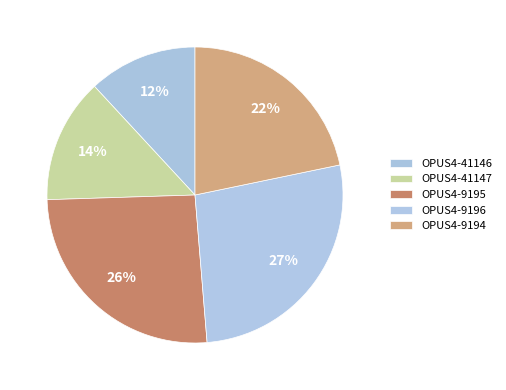

The OPUS4-9196 slice represents 27% of the pie. True or false?

True